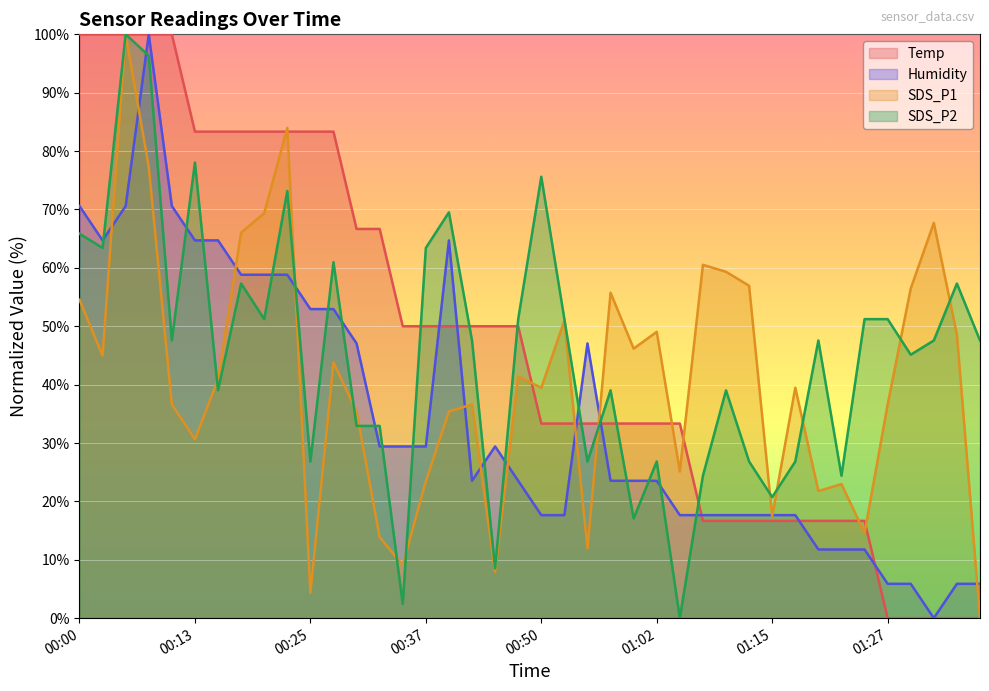

Reading left to right, list all the values displayed in this chart.

Temp: 00:00=100.0	00:02=100.0	00:05=100.0	00:08=100.0	00:10=100.0	00:13=83.3	00:15=83.3	00:18=83.3	00:20=83.3	00:23=83.3	00:25=83.3	00:27=83.3	00:30=66.7	00:32=66.7	00:35=50.0	00:37=50.0	00:40=50.0	00:42=50.0	00:45=50.0	00:47=50.0	00:50=33.3	00:52=33.3	00:55=33.3	00:57=33.3	01:00=33.3	01:02=33.3	01:05=33.3	01:07=16.7	01:10=16.7	01:12=16.7	01:15=16.7	01:17=16.7	01:20=16.7	01:22=16.7	01:25=16.7	01:27=0.0	01:30=0.0	01:32=0.0	01:35=0.0	01:37=0.0
Humidity: 00:00=70.6	00:02=64.7	00:05=70.6	00:08=100.0	00:10=70.6	00:13=64.7	00:15=64.7	00:18=58.8	00:20=58.8	00:23=58.8	00:25=52.9	00:27=52.9	00:30=47.1	00:32=29.4	00:35=29.4	00:37=29.4	00:40=64.7	00:42=23.5	00:45=29.4	00:47=23.5	00:50=17.6	00:52=17.6	00:55=47.1	00:57=23.5	01:00=23.5	01:02=23.5	01:05=17.6	01:07=17.6	01:10=17.6	01:12=17.6	01:15=17.6	01:17=17.6	01:20=11.8	01:22=11.8	01:25=11.8	01:27=5.9	01:30=5.9	01:32=0.0	01:35=5.9	01:37=5.9
SDS_P1: 00:00=54.5	00:02=45.0	00:05=100.0	00:08=77.3	00:10=36.6	00:13=30.6	00:15=40.9	00:18=66.0	00:20=69.4	00:23=84.0	00:25=4.3	00:27=43.8	00:30=35.4	00:32=13.9	00:35=9.1	00:37=23.4	00:40=35.4	00:42=36.6	00:45=7.9	00:47=41.4	00:50=39.5	00:52=51.0	00:55=12.0	00:57=55.7	01:00=46.2	01:02=49.0	01:05=25.1	01:07=60.5	01:10=59.3	01:12=56.9	01:15=17.5	01:17=39.5	01:20=21.8	01:22=23.0	01:25=14.6	01:27=36.6	01:30=56.5	01:32=67.7	01:35=48.6	01:37=0.0
SDS_P2: 00:00=65.9	00:02=63.4	00:05=100.0	00:08=96.3	00:10=47.6	00:13=78.0	00:15=39.0	00:18=57.3	00:20=51.2	00:23=73.2	00:25=26.8	00:27=61.0	00:30=32.9	00:32=32.9	00:35=2.4	00:37=63.4	00:40=69.5	00:42=47.6	00:45=8.5	00:47=51.2	00:50=75.6	00:52=51.2	00:55=26.8	00:57=39.0	01:00=17.1	01:02=26.8	01:05=0.0	01:07=24.4	01:10=39.0	01:12=26.8	01:15=20.7	01:17=26.8	01:20=47.6	01:22=24.4	01:25=51.2	01:27=51.2	01:30=45.1	01:32=47.6	01:35=57.3	01:37=47.6